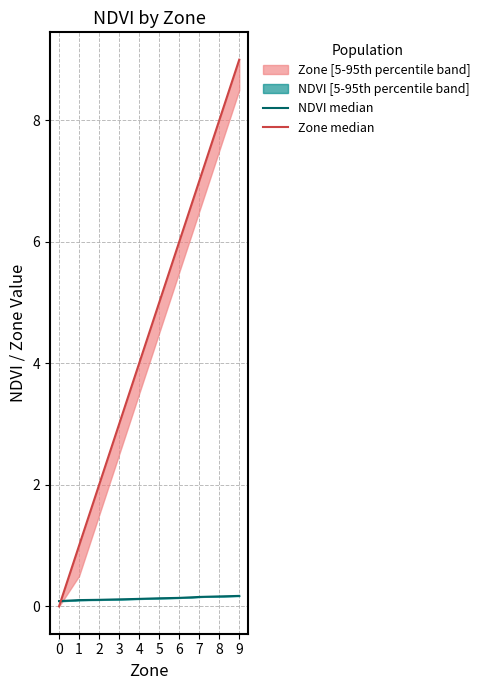

The value of Zone median at 5 is 7.6. True or false?

False